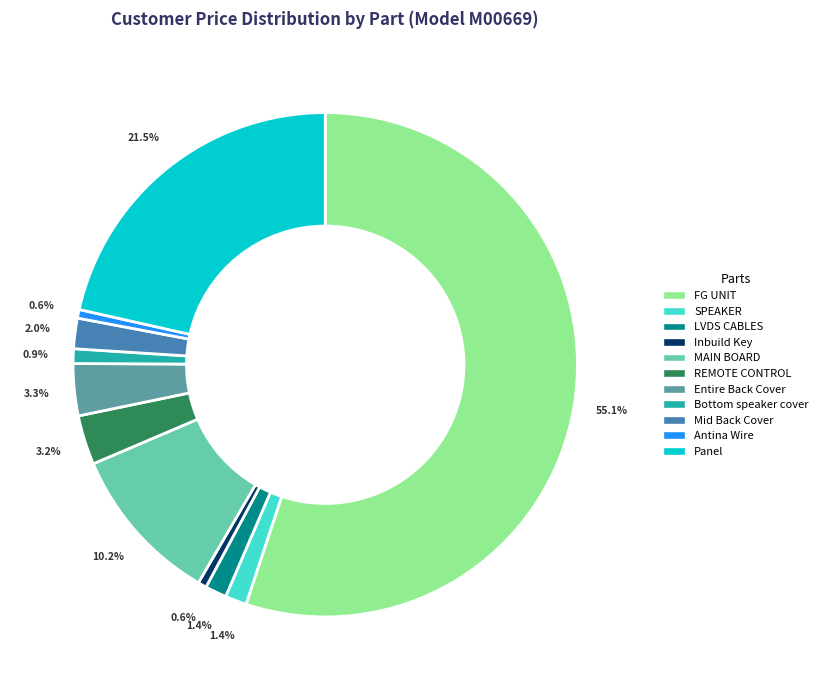

How many segments does this pie chart have?

11